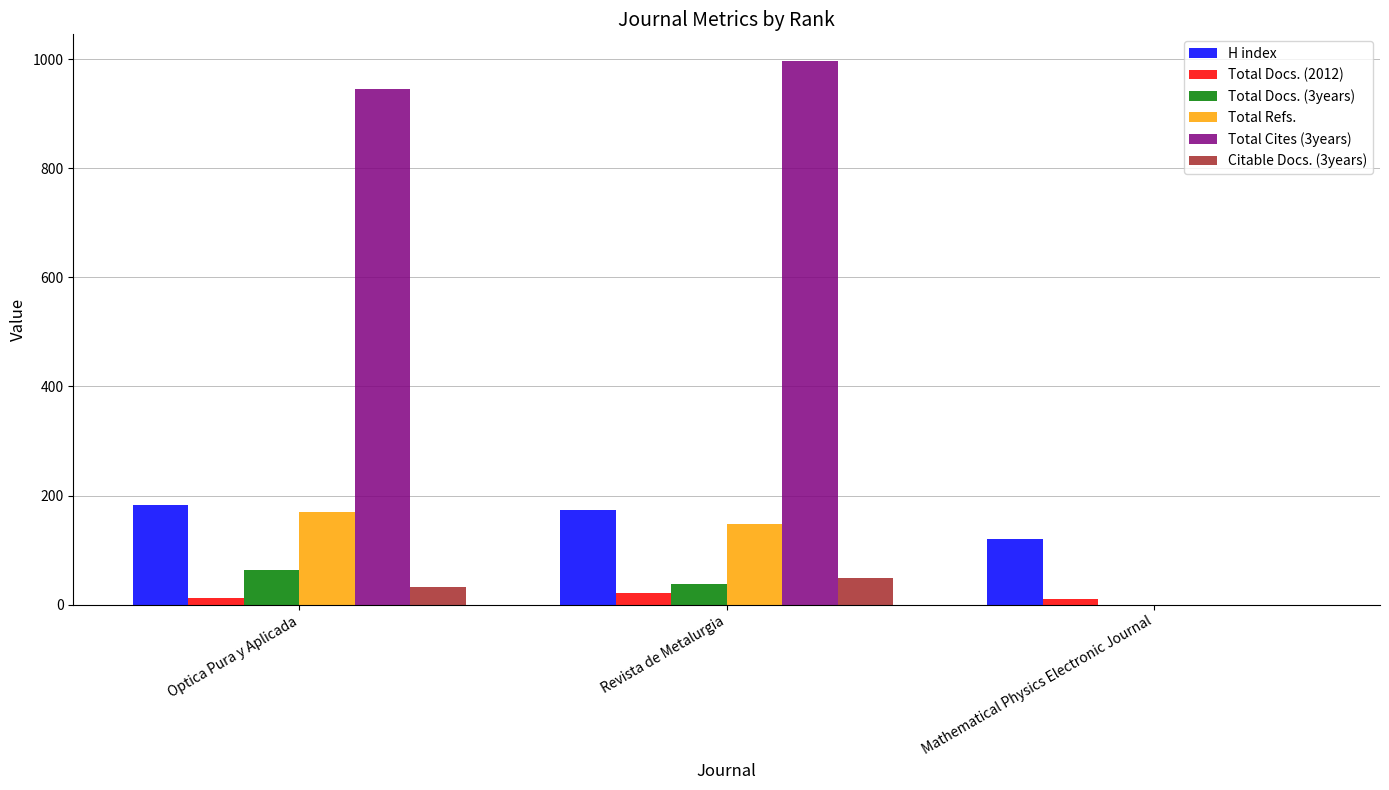

What are all the series names shown in the legend?

H index, Total Docs. (2012), Total Docs. (3years), Total Refs., Total Cites (3years), Citable Docs. (3years)